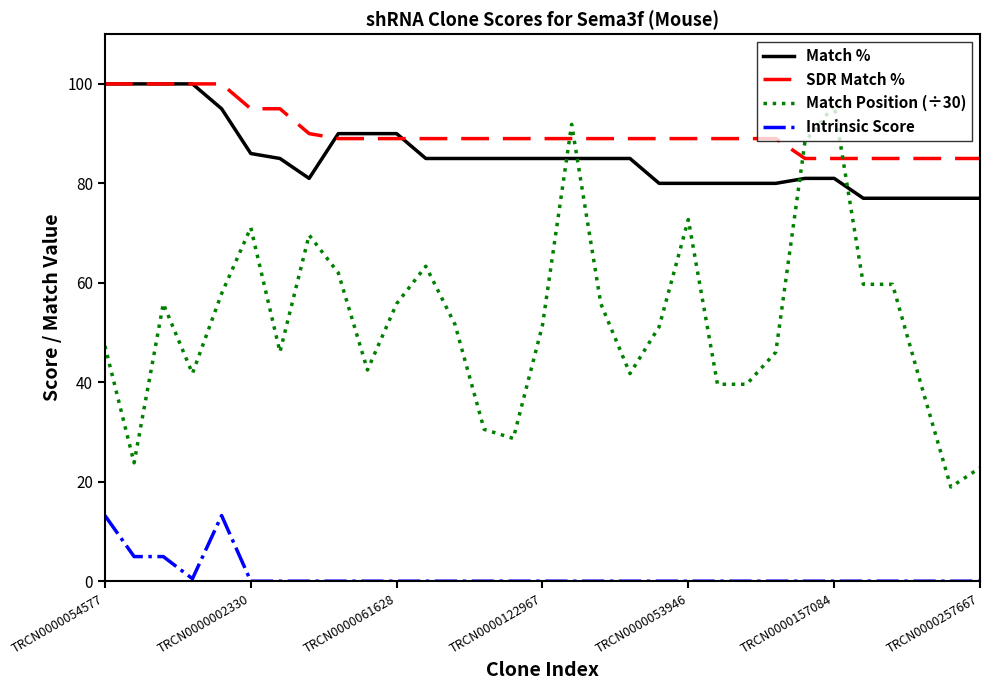

What is the average value of the Match Position (÷30) series?

52.3